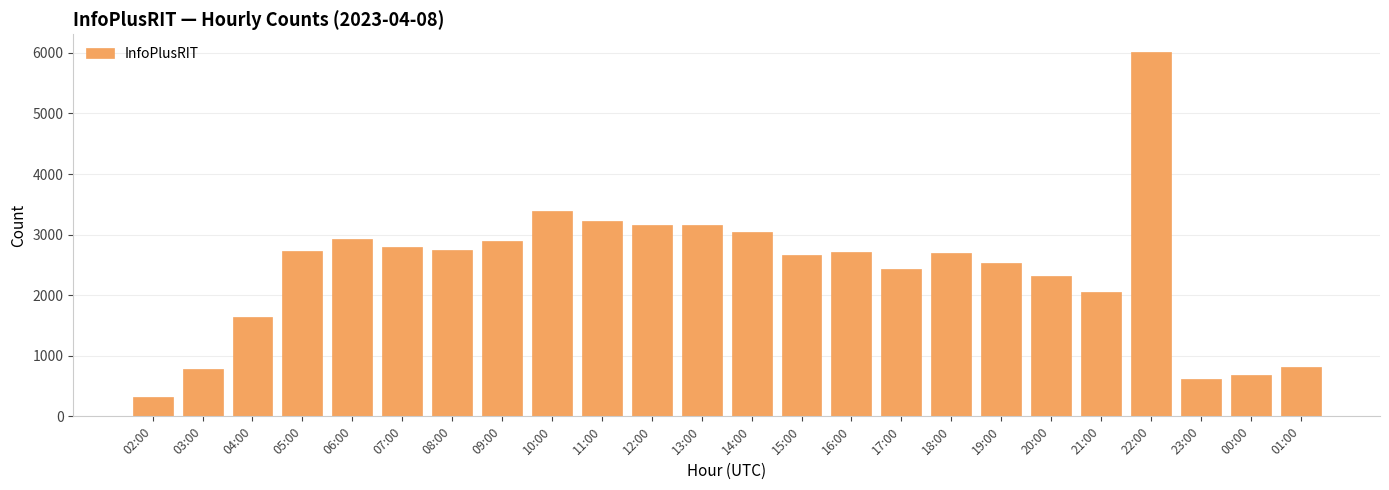

Are the bars horizontal?

No